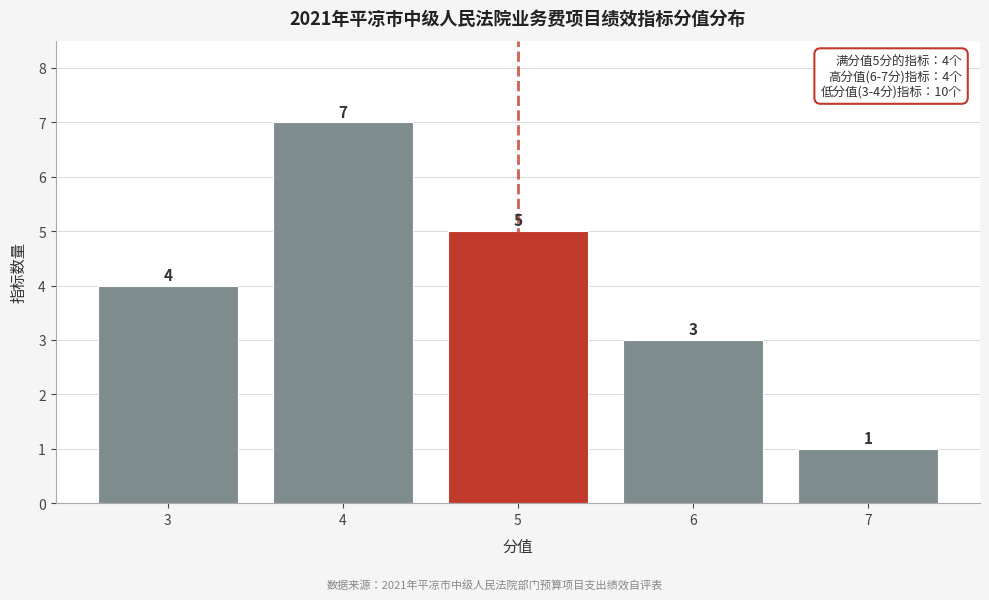

Reading left to right, what are all the values shown in this chart?

3=4	4=7	5=5	6=3	7=1